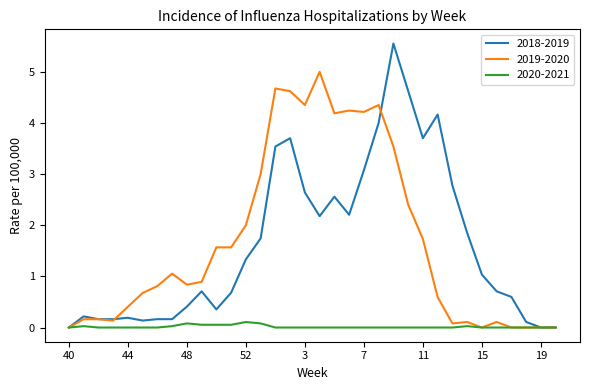

What is the maximum value shown in the chart?

5.6